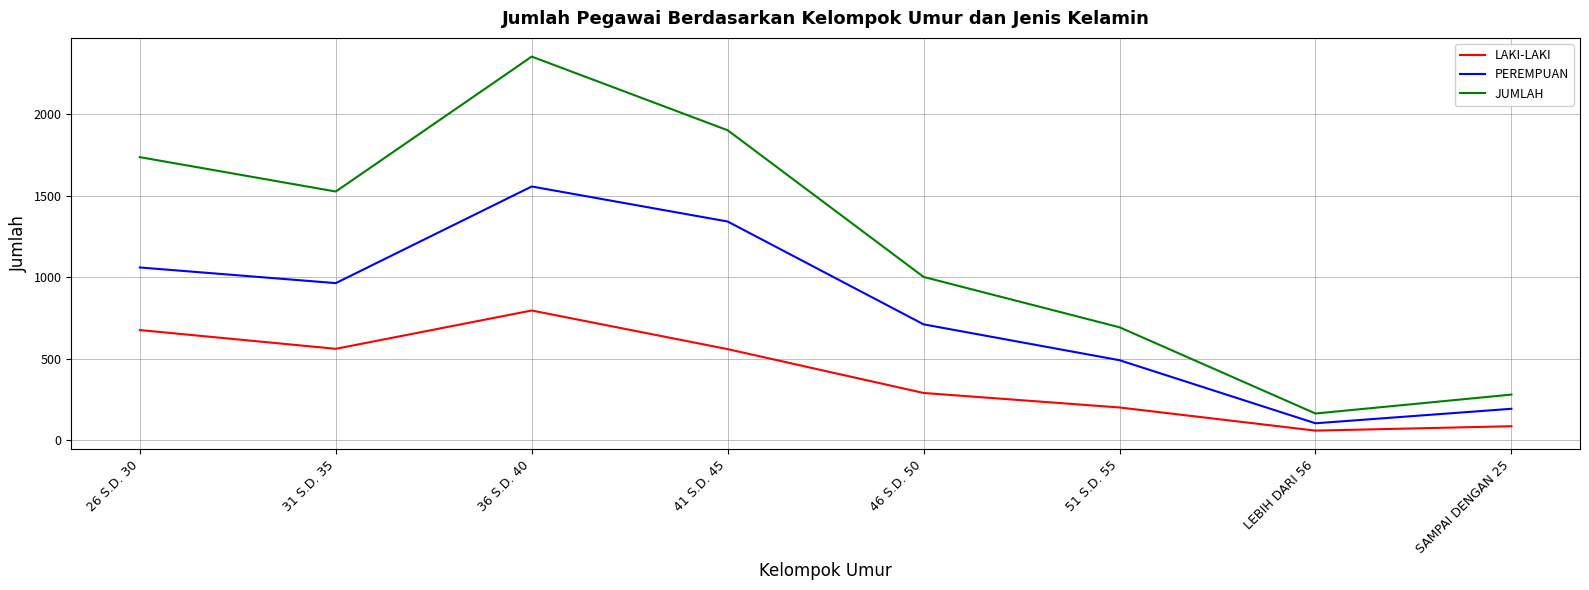

What position from the right is 36 S.D. 40?

6